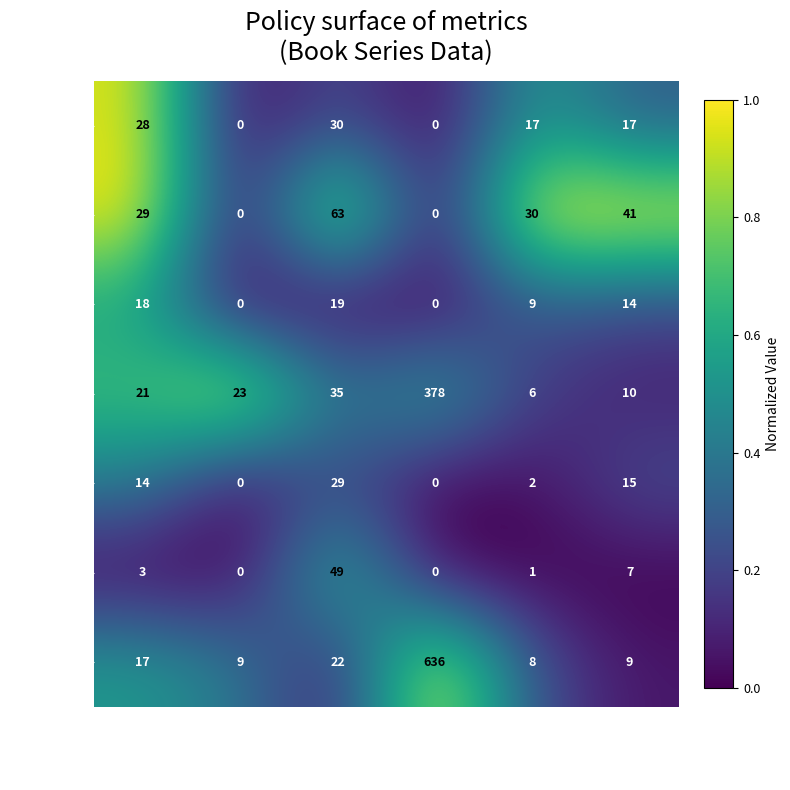

What is the difference between the maximum and minimum values in the Rank 5 series?

29